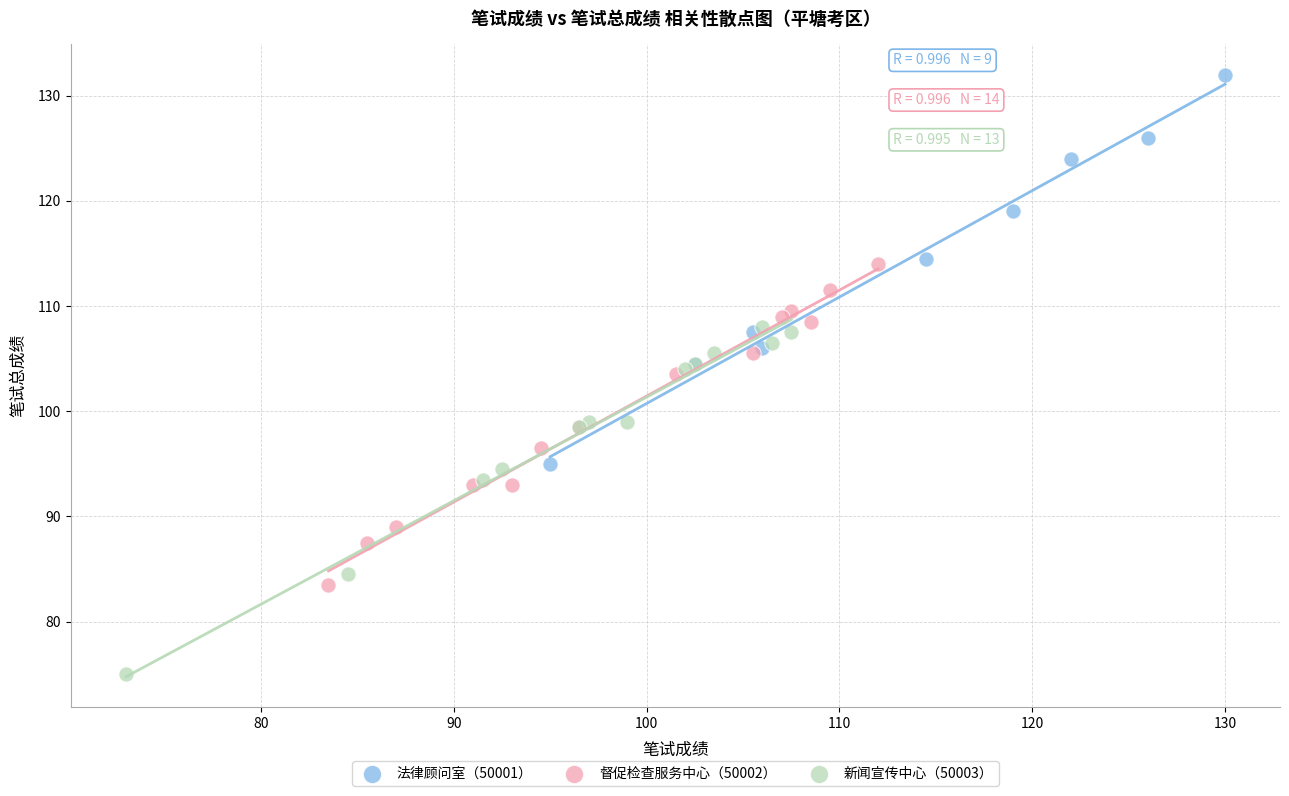

What are all the series names shown in the legend?

法律顾问室（50001）, 督促检查服务中心（50002）, 新闻宣传中心（50003）